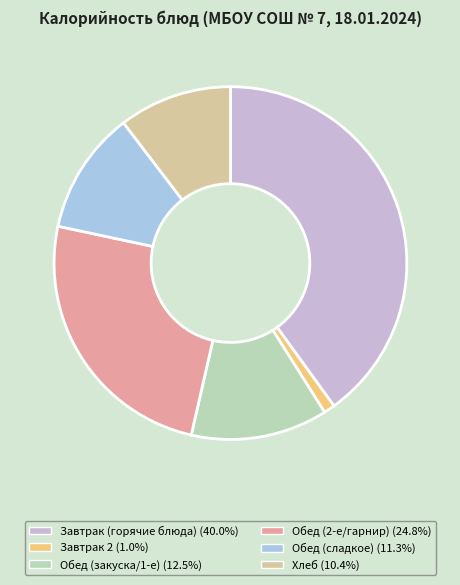

Is there any slice that represents more than half of the pie?

No